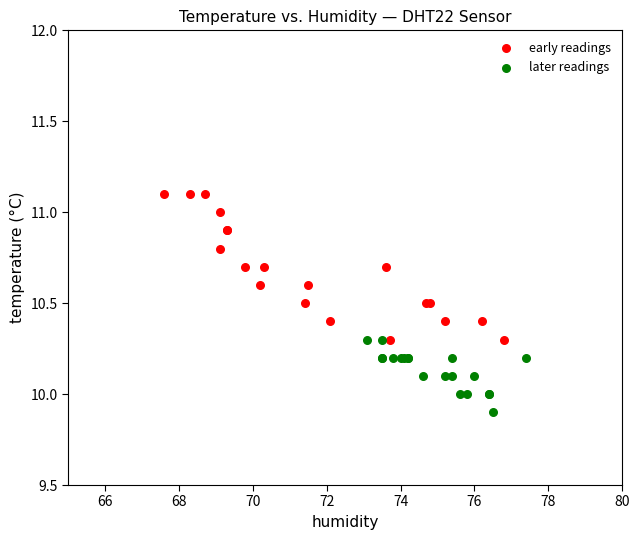

Which series reaches the minimum Y coordinate?

later readings